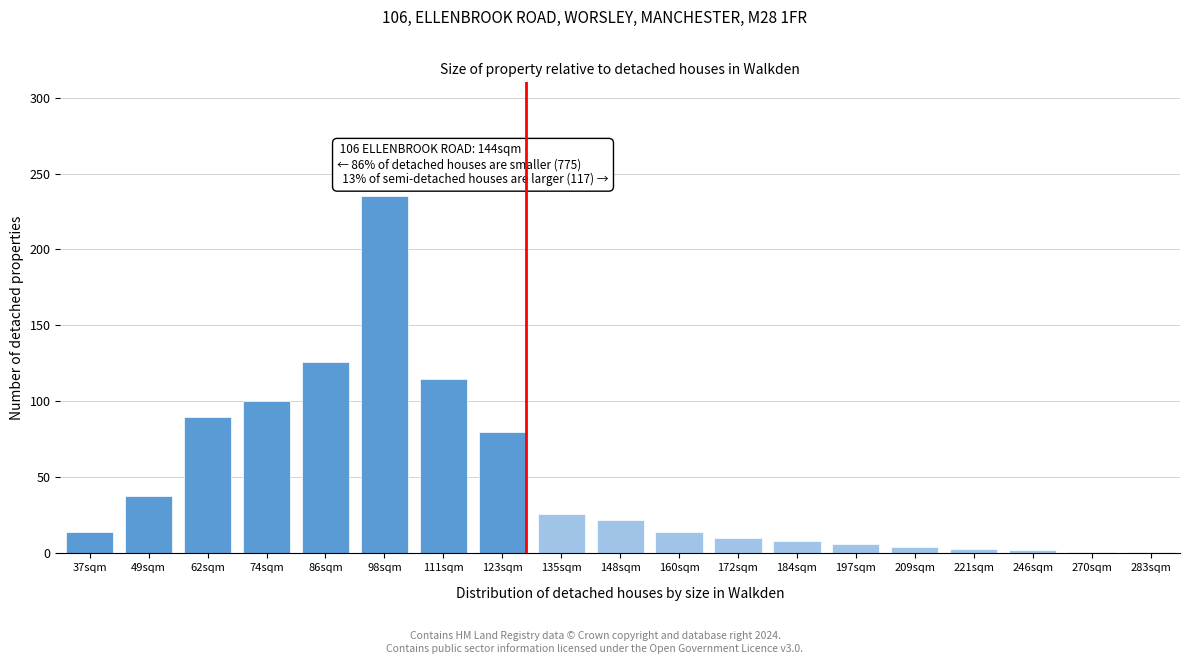

What is the approximate value at 62sqm, to the nearest 50?

100